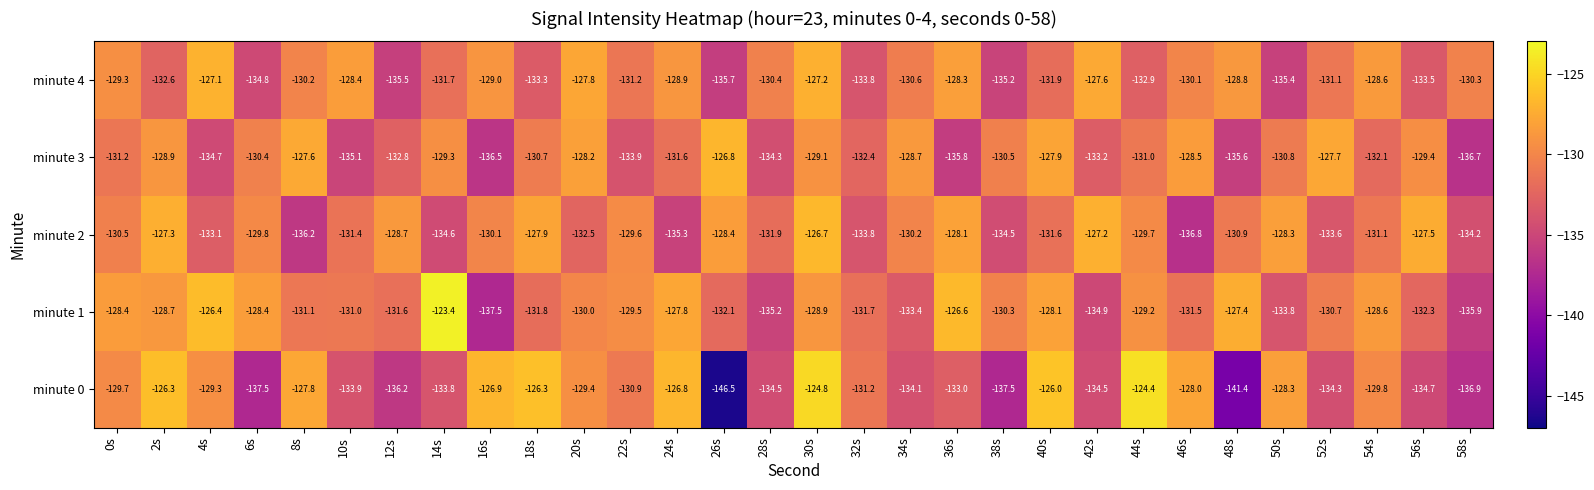

At which category does the chart reach its minimum across all series?

26s